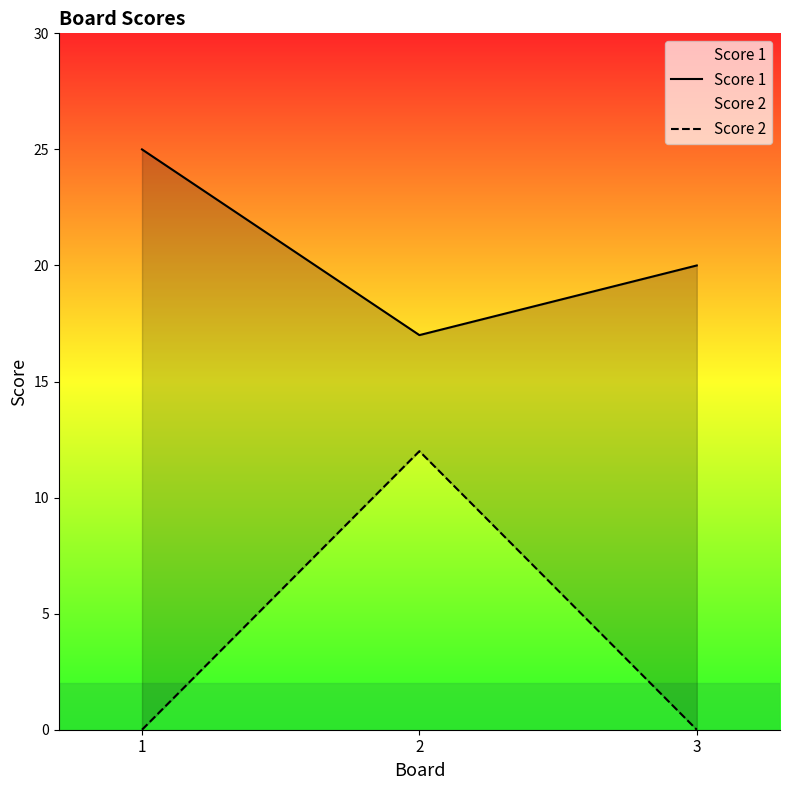

Reading right to left, extract all data points from this chart.

Score 1: 20	17	25
Score 2: 0	12	0